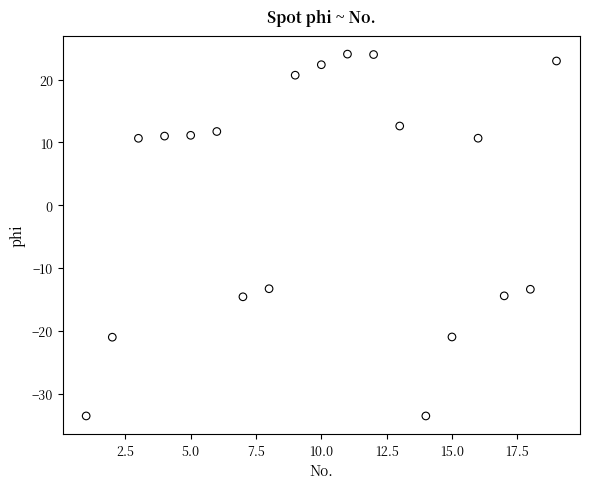

What is the range of Y values (max minus min)?

57.6